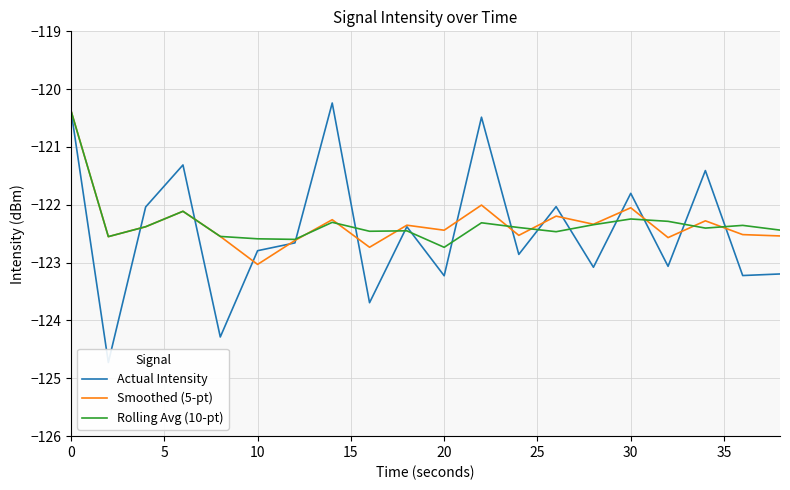

True or false: Actual Intensity has more than 2 interior local peaks.

True